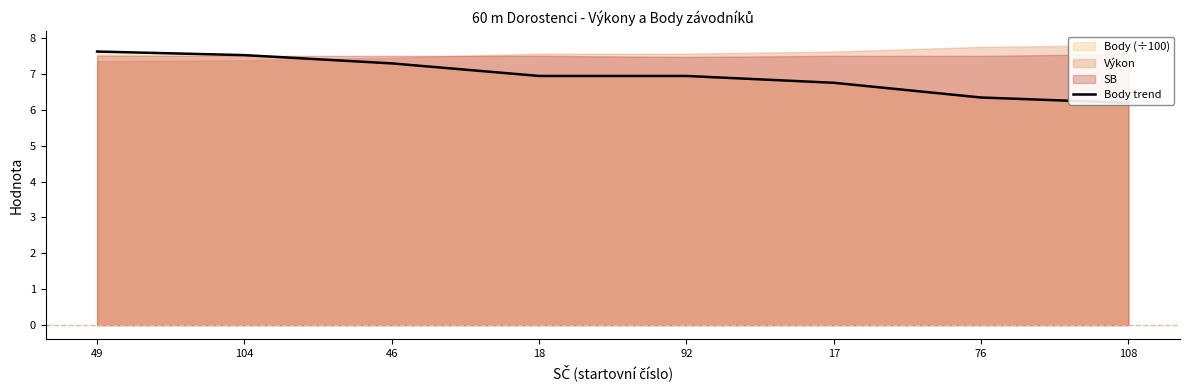

What is the difference between the maximum and second lowest values?

1.3